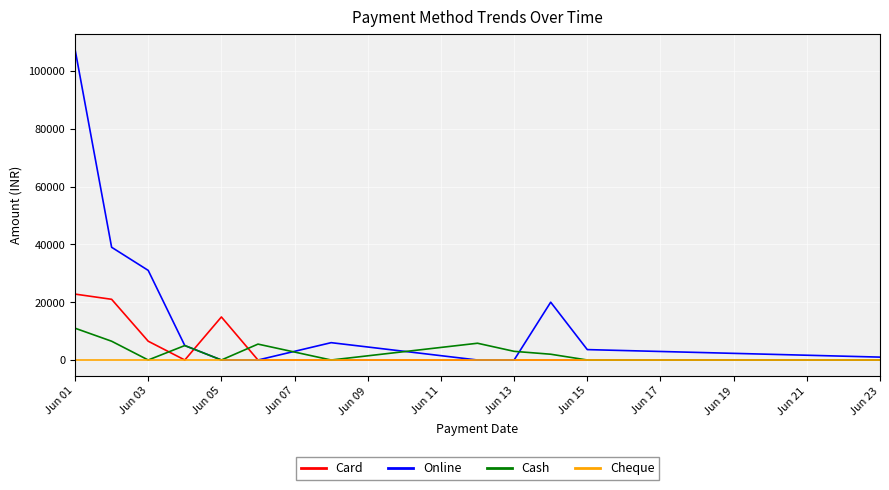

Which series has the largest total across all categories?

Online